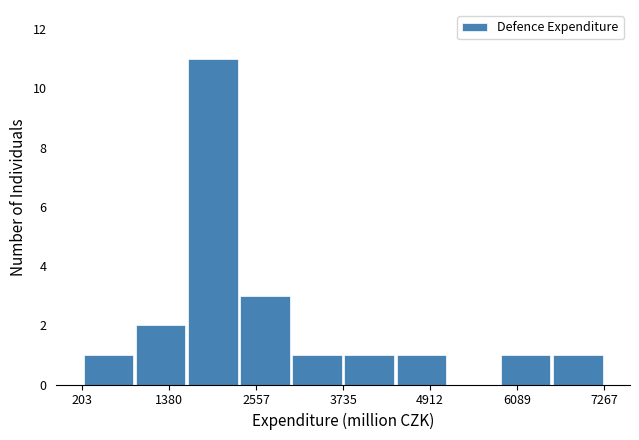

Read against the x-axis, roughly where is the centre of the tallest bar?

2000